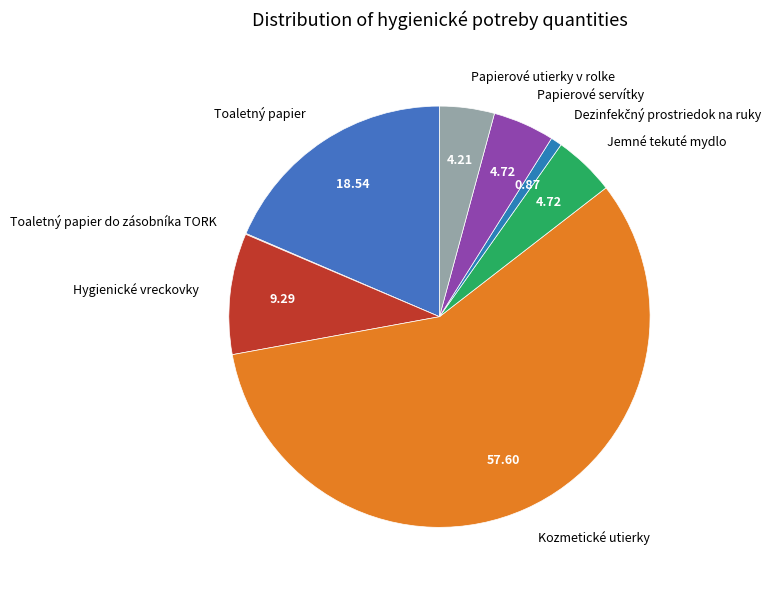

Which category has the biggest portion of the pie?

Kozmetické utierky